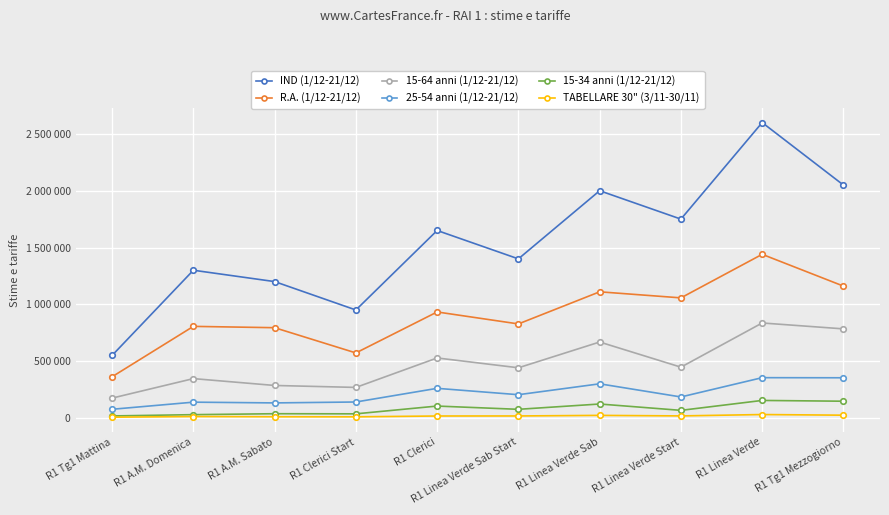

Is the value of 25-54 anni (1/12-21/12) at R1 Linea Verde Sab greater than the value of 15-34 anni (1/12-21/12) at R1 A.M. Domenica?

Yes